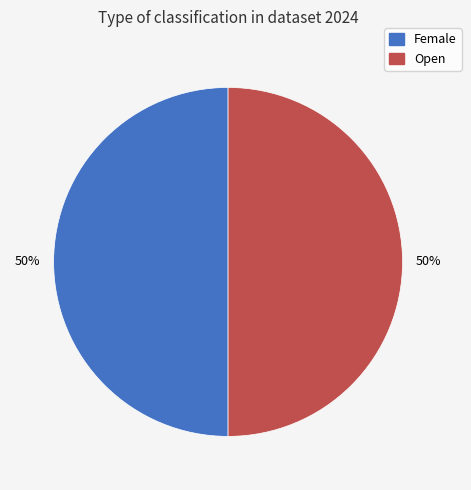

To the nearest percent, what portion does Female represent?

50%